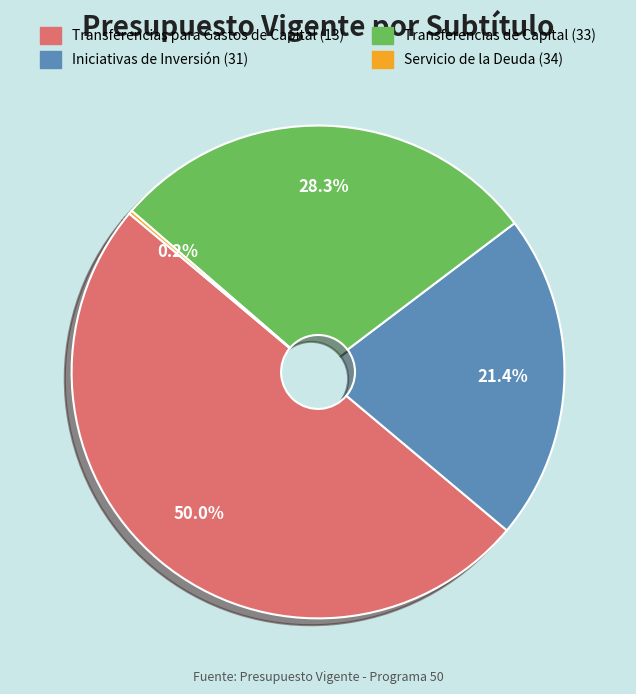

What percentage is NOT represented by Iniciativas de Inversión (31)?

78.6%